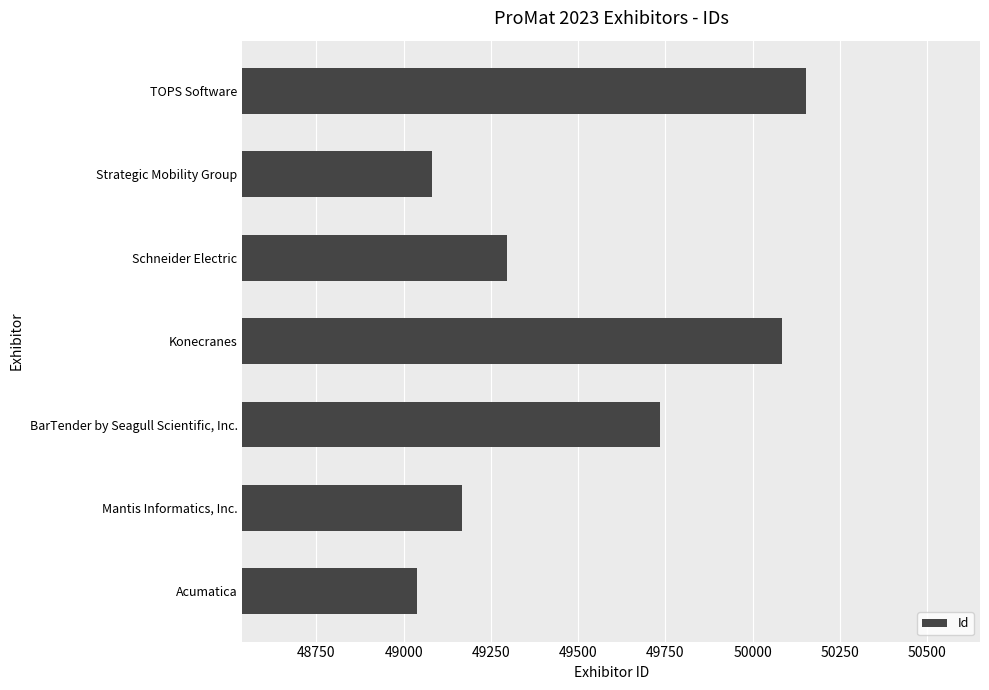

The value at Strategic Mobility Group is 69352. True or false?

False